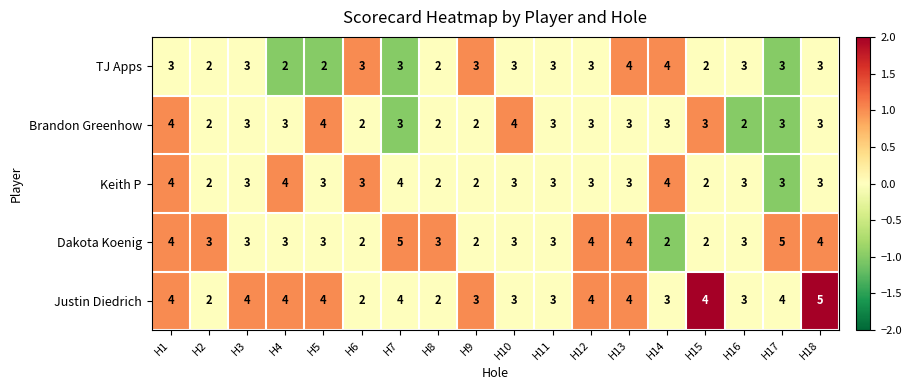

The Justin Diedrich series shows 1 at H16. True or false?

False